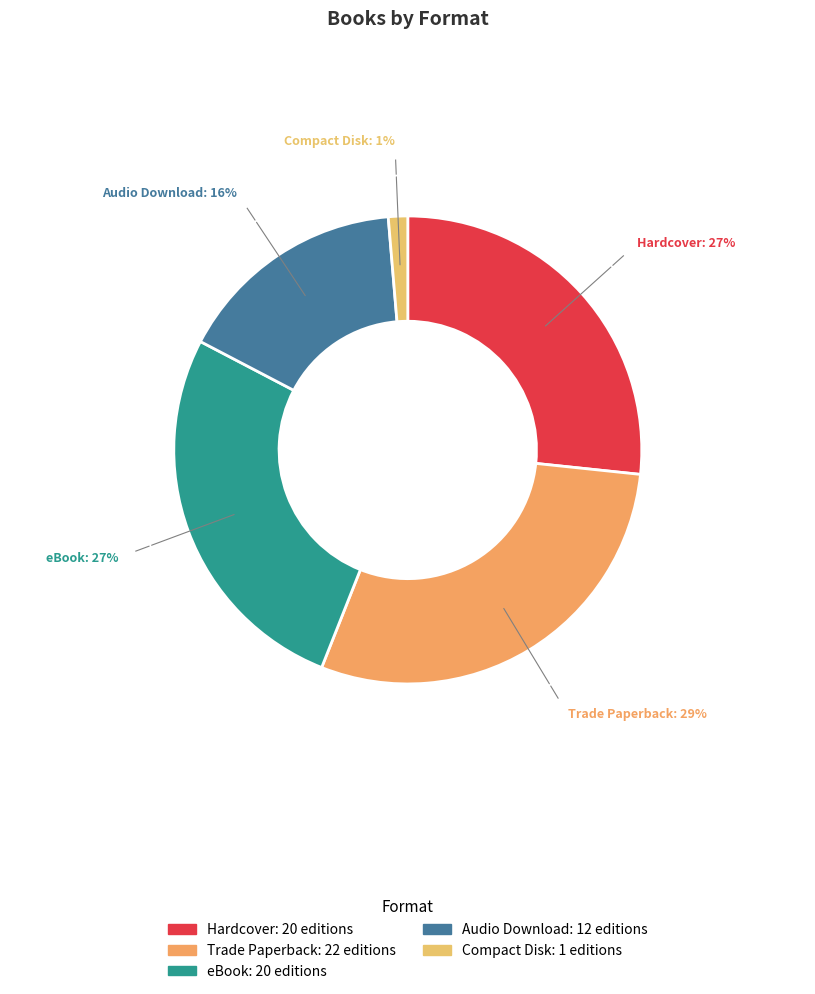

Do Audio Download and Hardcover together represent more than half of the pie?

No